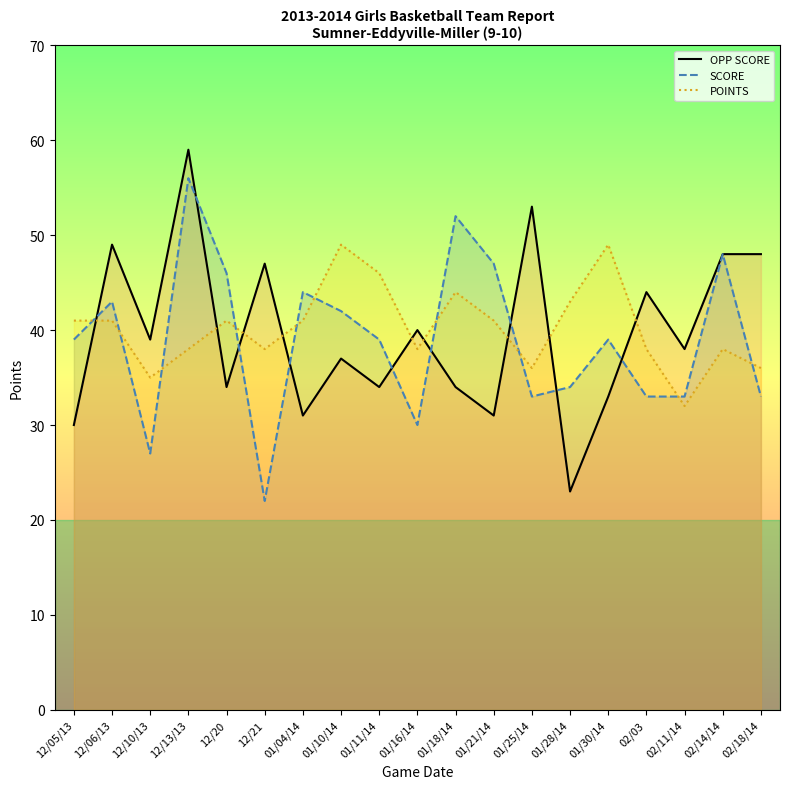

Read the POINTS value at 01/16/14, to the nearest 10.

40